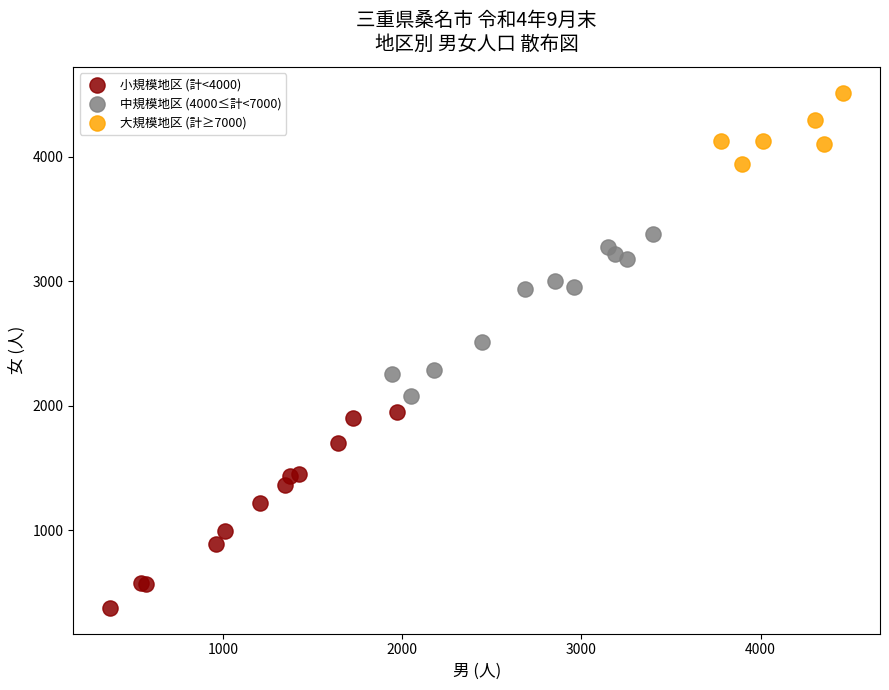

Which series reaches the minimum Y coordinate?

小規模地区 (計<4000)